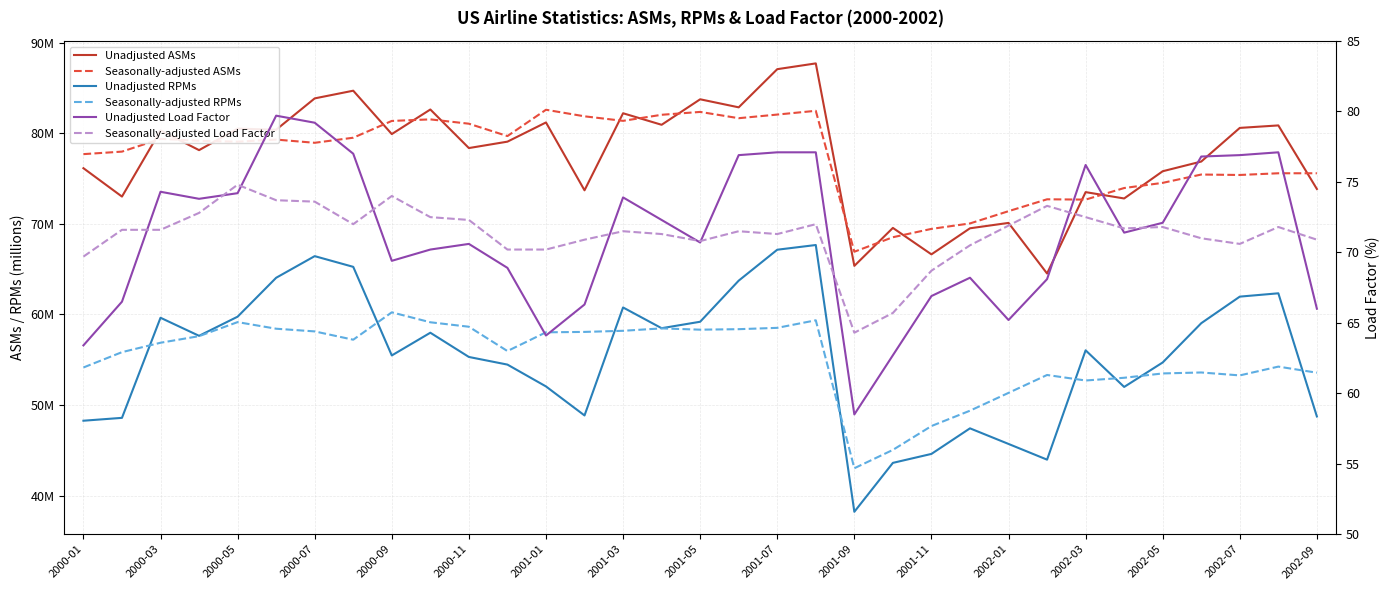

True or false: Seasonally-adjusted RPMs and Seasonally-adjusted ASMs intersect in this chart.

False